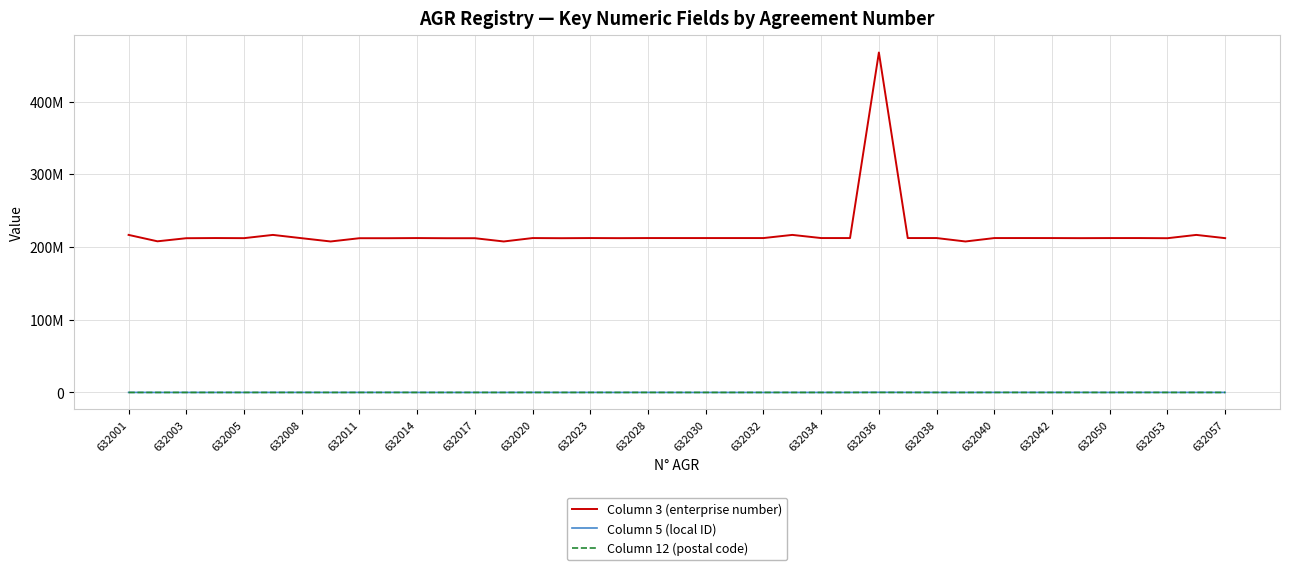

Which category has the highest value in the Column 5 (local ID) series?

632036